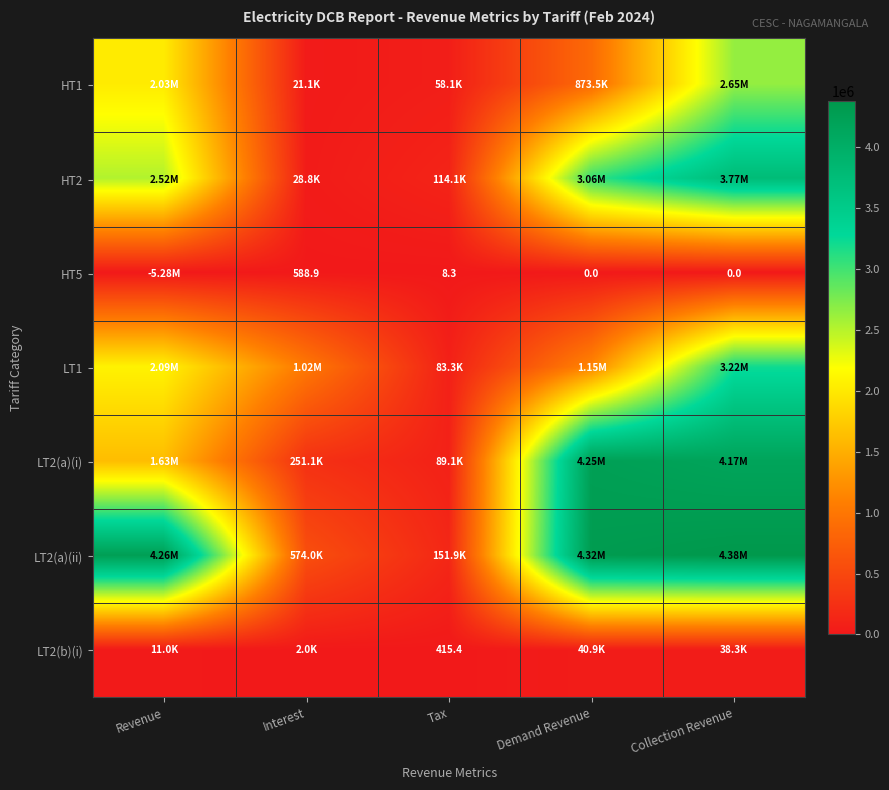

What is the total value across all series at Tax?

496883.5